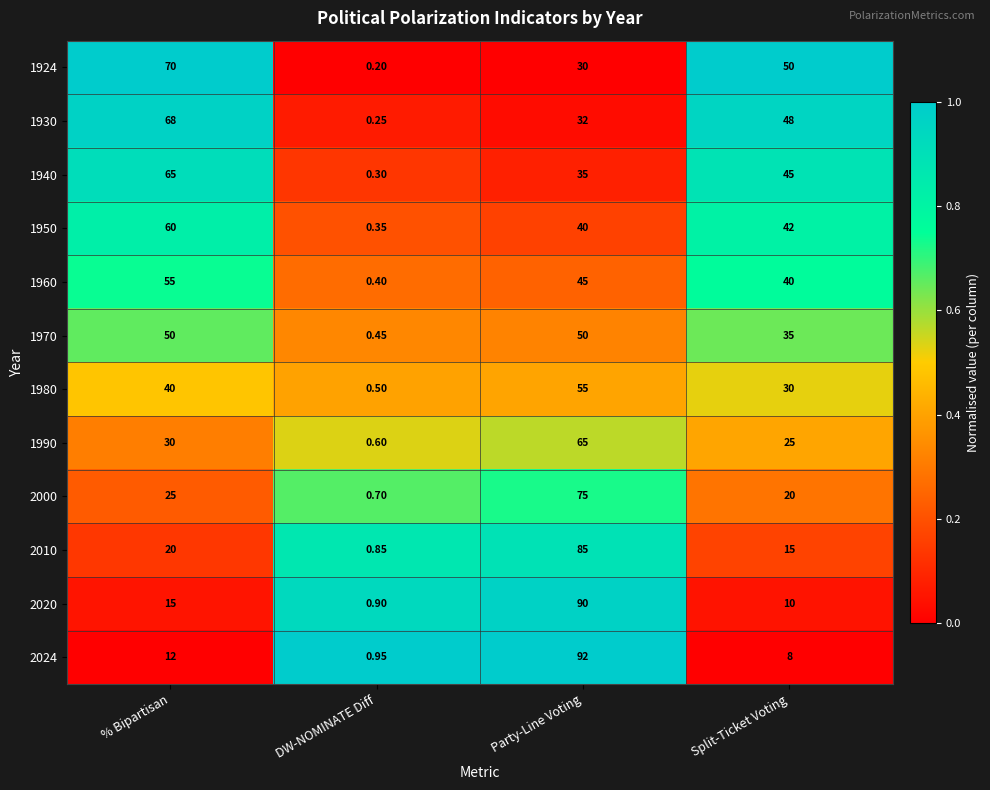

At how many categories does at least one series exceed 0?

4